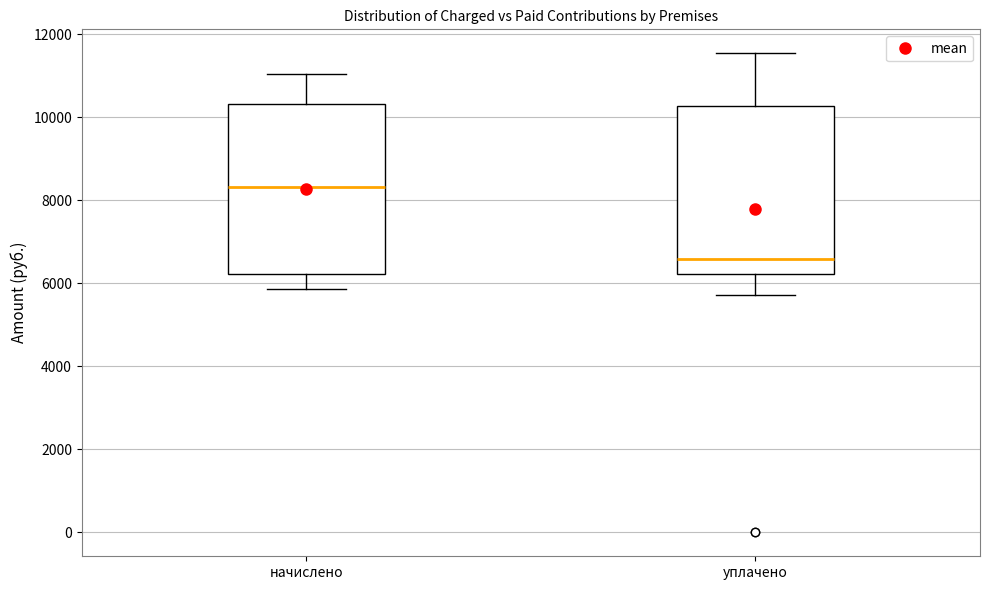

Reading left to right, transcribe this box plot: for each box, give where its median line is, the range the box spans, and where its two whiskers end, as read against the y-axis. The values are not printed on the chart, so give them approximately, as read against the axis.

начислено: median 8400, box 6200 to 10400, whiskers 5800 to 11000
уплачено: median 6600, box 6200 to 10200, whiskers 5800 to 11600